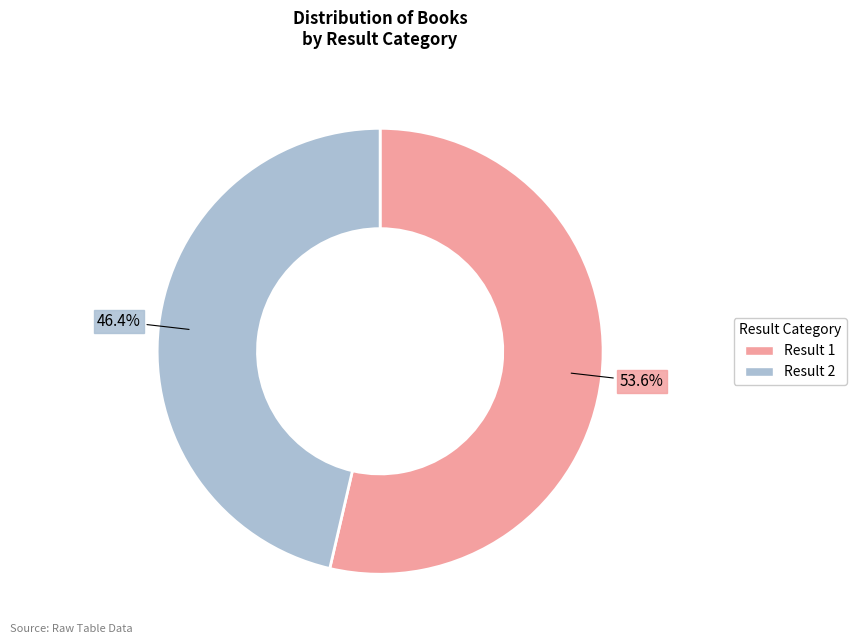

Does any single category account for the majority?

Yes